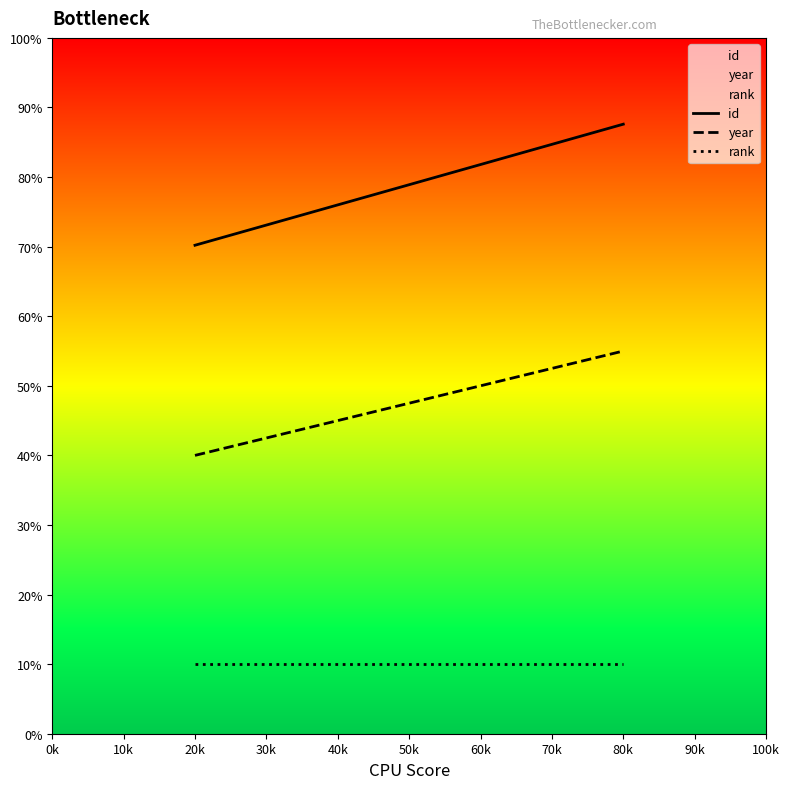

What position from the right is 80k?

1